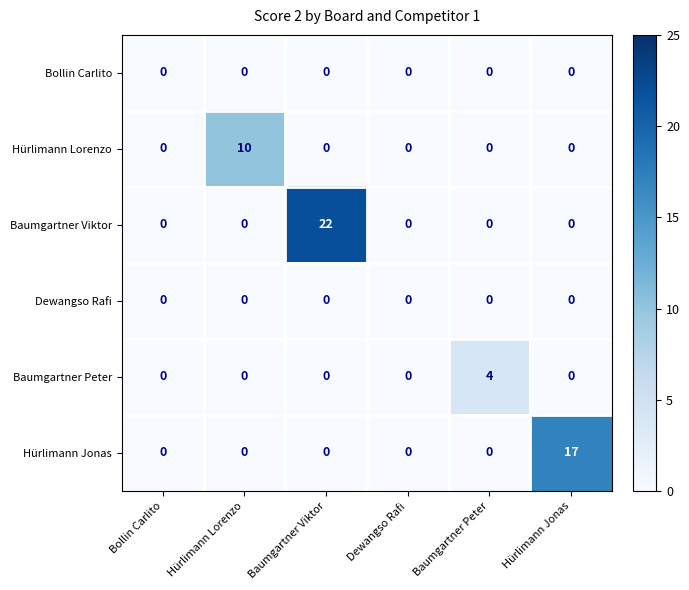

How many distinct data groups are displayed?

6